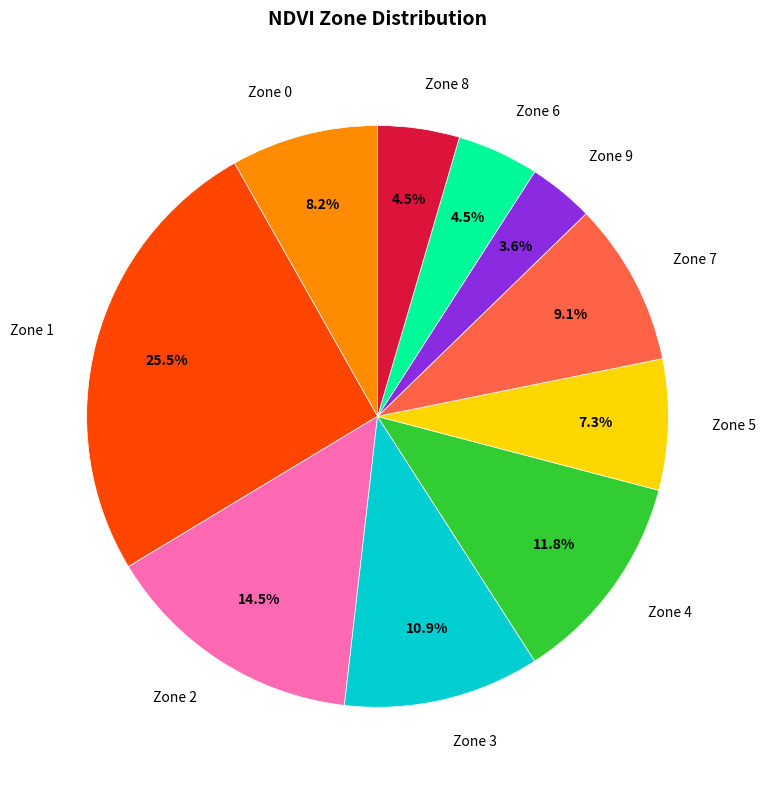

To the nearest percent, what is the average slice percentage?

10%